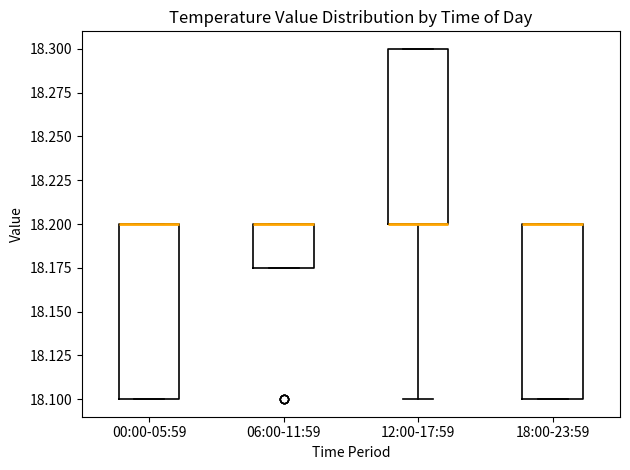

Reading left to right, read every box against the y-axis: the position of its median line, the range the box covers, and the ends of its whiskers. The values are not printed on the chart, so give them approximately, as read against the axis.

00:00-05:59: median 18.200 (drawn on the box's upper edge), box 18.100 to 18.200, whiskers 18.100 to 18.200
06:00-11:59: median 18.200 (drawn on the box's upper edge), box 18.175 to 18.200, whiskers 18.175 to 18.200
12:00-17:59: median 18.200 (drawn on the box's lower edge), box 18.200 to 18.300, whiskers 18.100 to 18.300
18:00-23:59: median 18.200 (drawn on the box's upper edge), box 18.100 to 18.200, whiskers 18.100 to 18.200